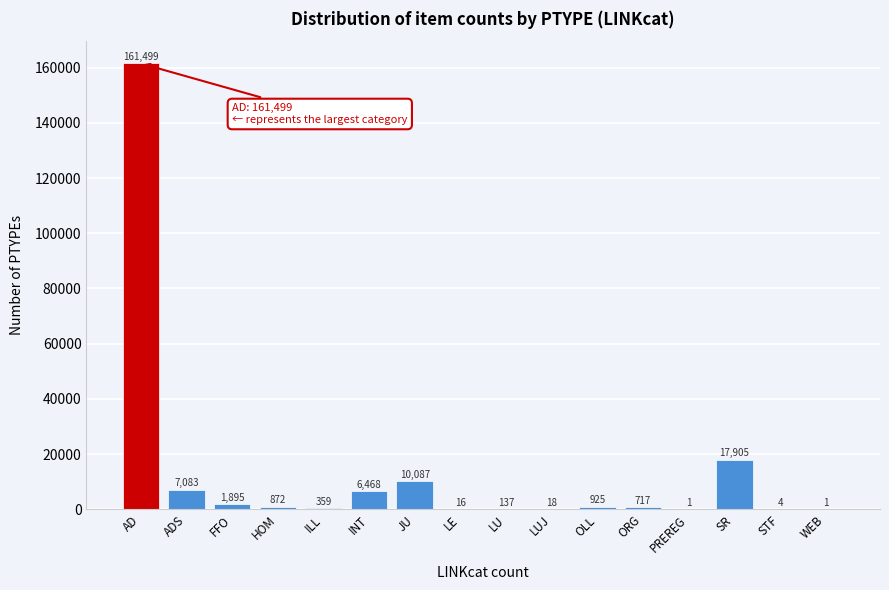

Reading left to right, transcribe all the data shown in this chart.

AD=161499	ADS=7083	FFO=1895	HOM=872	ILL=359	INT=6468	JU=10087	LE=16	LU=137	LUJ=18	OLL=925	ORG=717	PREREG=1	SR=17905	STF=4	WEB=1